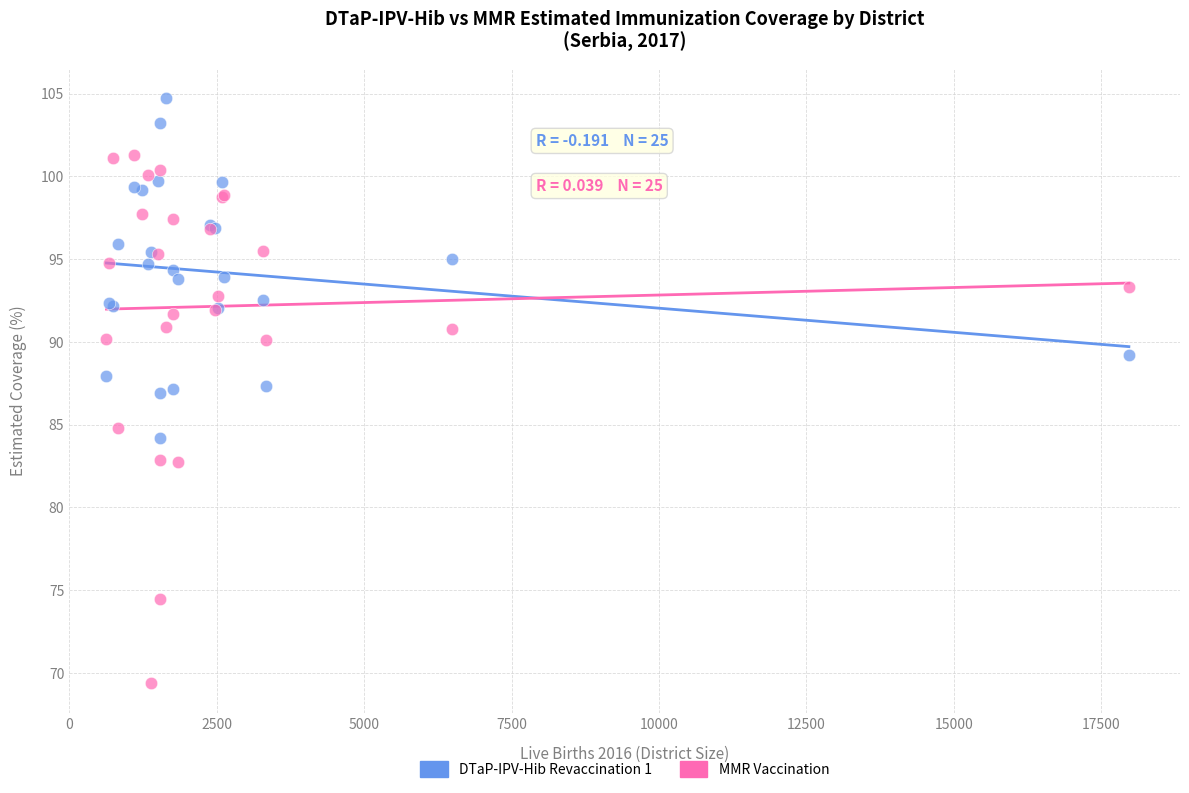

Which series has the largest Y range (max minus min)?

MMR Vaccination